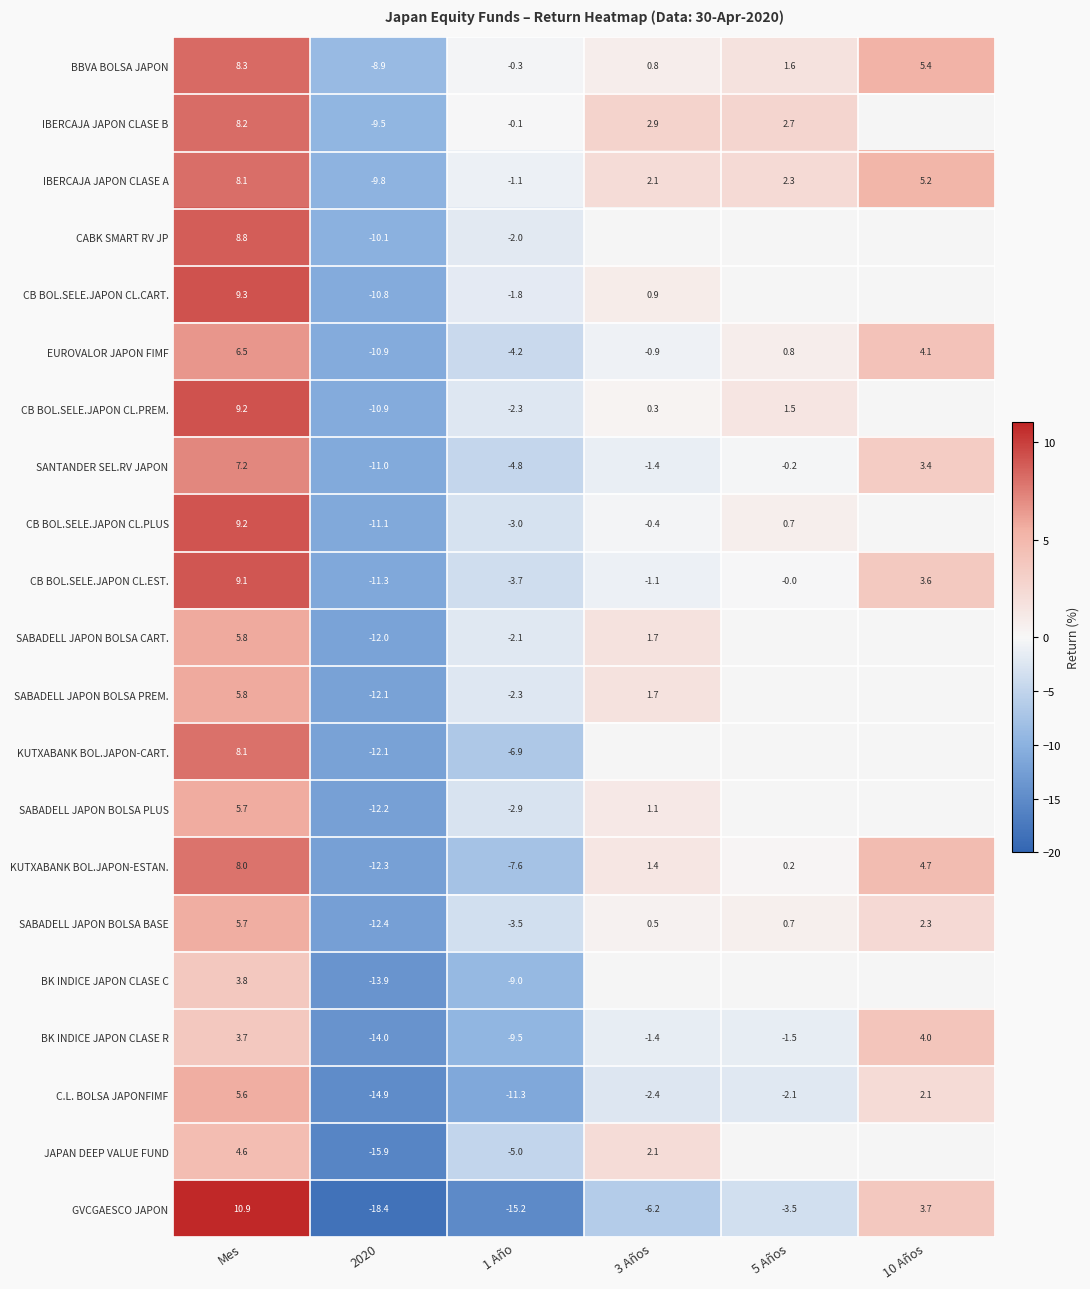

How many data points in C.L. BOLSA JAPONFIMF are above -2?

2